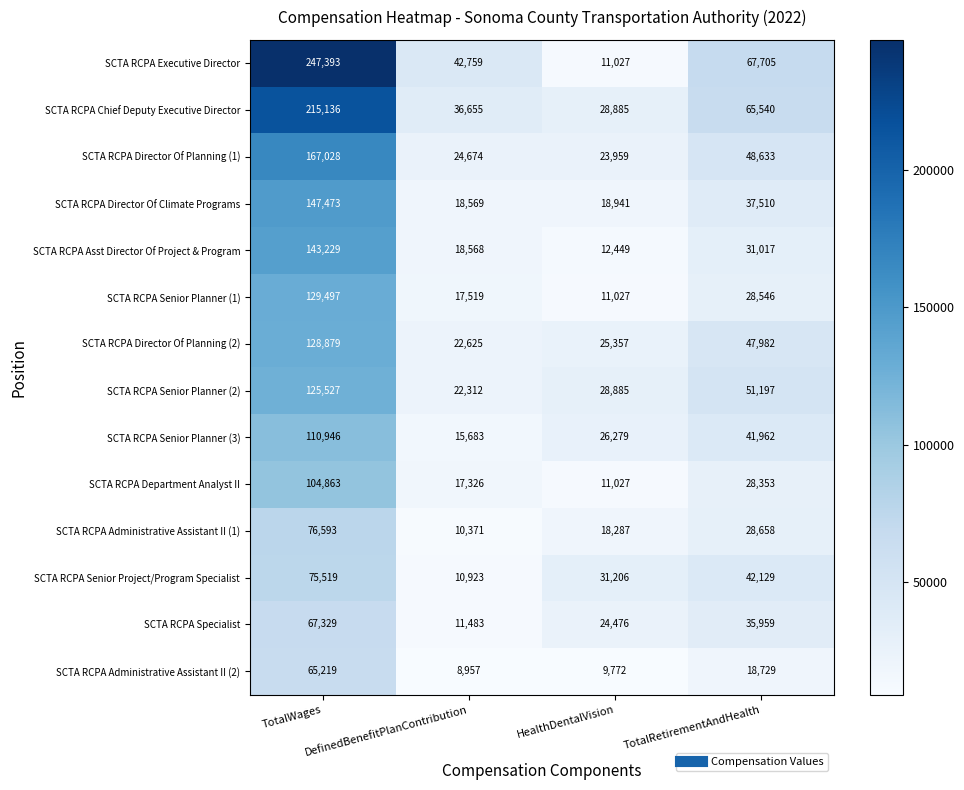

Rank the series at TotalWages from highest to lowest value.

SCTA RCPA Executive Director, SCTA RCPA Chief Deputy Executive Director, SCTA RCPA Director Of Planning (1), SCTA RCPA Director Of Climate Programs, SCTA RCPA Asst Director Of Project & Program, SCTA RCPA Senior Planner (1), SCTA RCPA Director Of Planning (2), SCTA RCPA Senior Planner (2), SCTA RCPA Senior Planner (3), SCTA RCPA Department Analyst II, SCTA RCPA Administrative Assistant II (1), SCTA RCPA Senior Project/Program Specialist, SCTA RCPA Specialist, SCTA RCPA Administrative Assistant II (2)